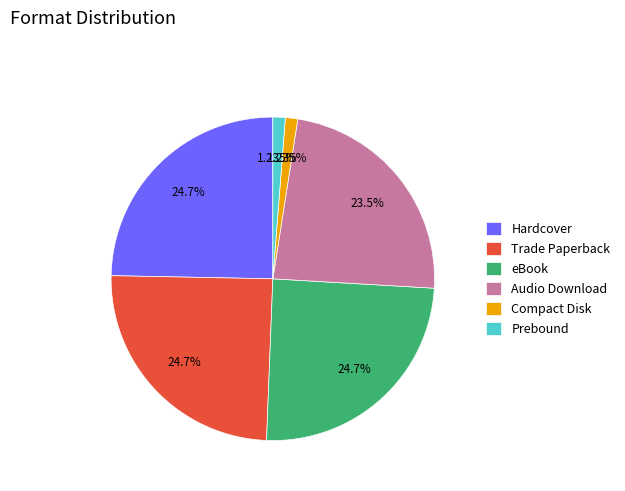

Does Hardcover represent more than half of the total?

No